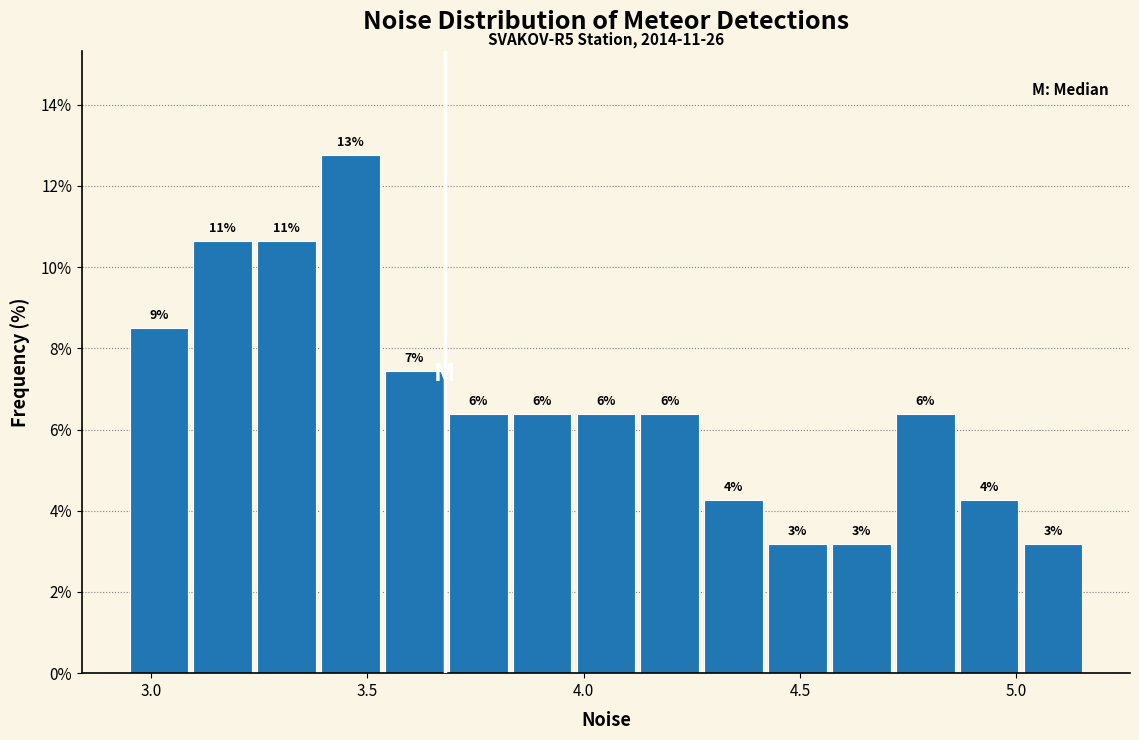

Around what value on the x-axis is the tallest bar? Give the approximate position of its centre, as read against the axis.

3.45